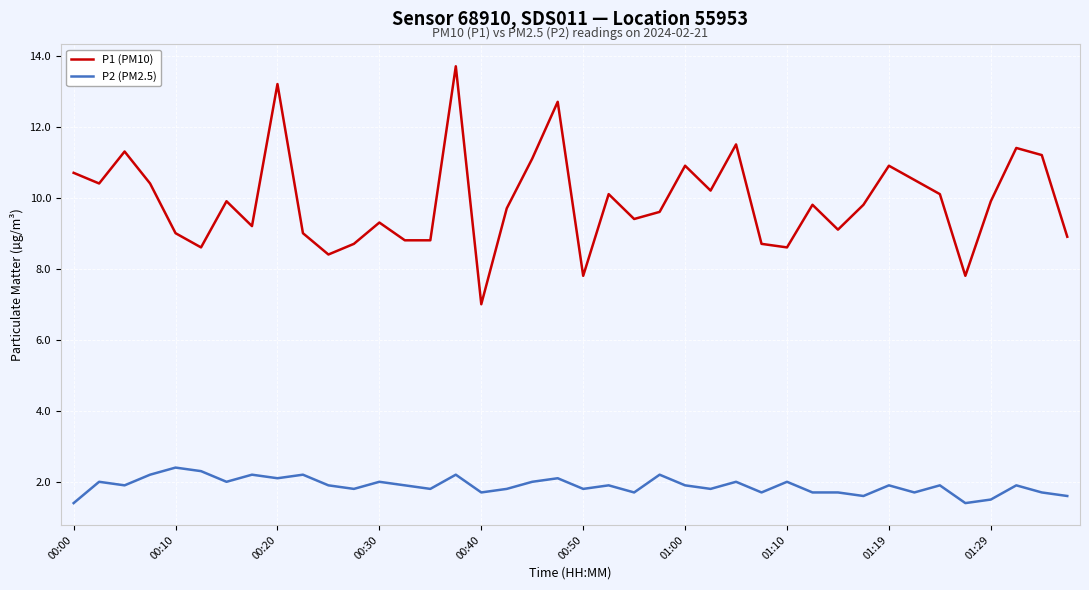

Which series has the widest spread of values?

P1 (PM10)